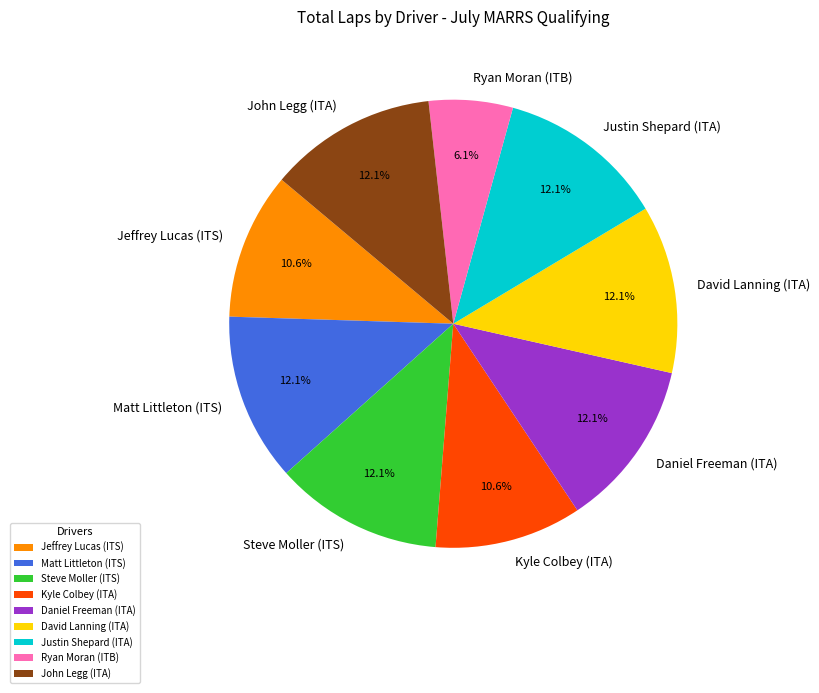

The Kyle Colbey (ITA) slice represents 11% of the pie. True or false?

True